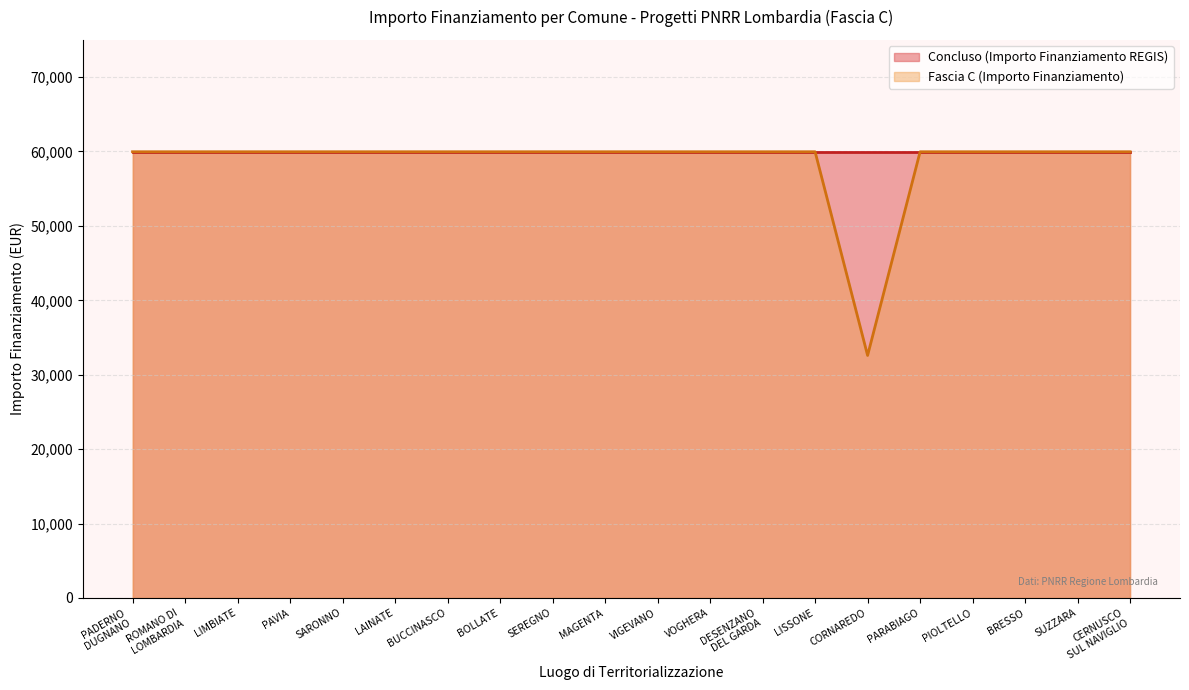

The value of Concluso (Importo Finanziamento REGIS) at SUZZARA is 59966. True or false?

True